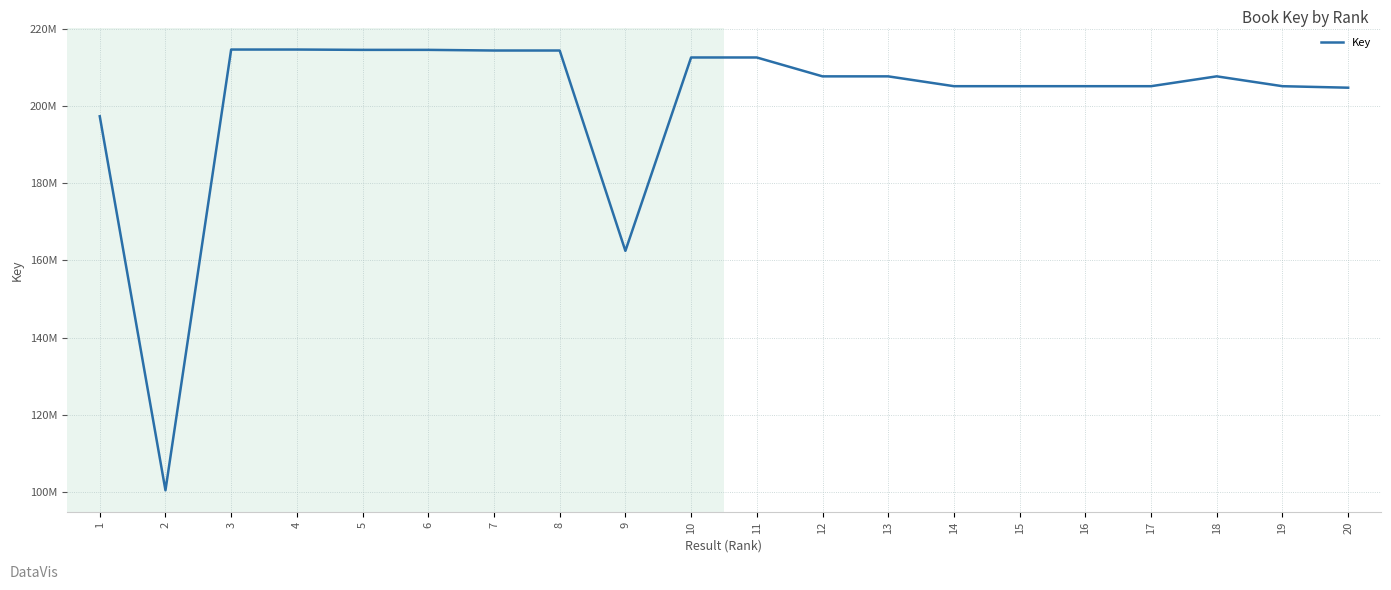

List the labels in order of value, largest first.

3, 4, 6, 5, 8, 7, 10, 11, 18, 13, 12, 15, 14, 16, 17, 19, 20, 1, 9, 2